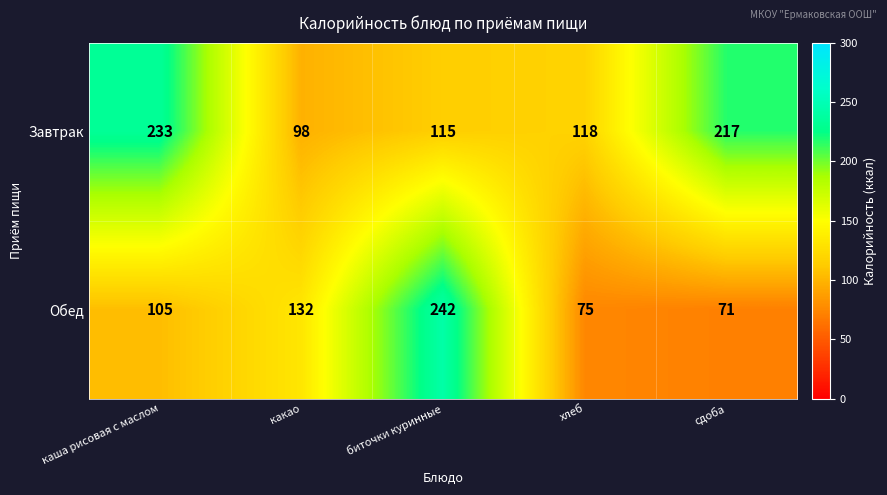

Rank the series by their maximum value, from highest to lowest.

Обед, Завтрак